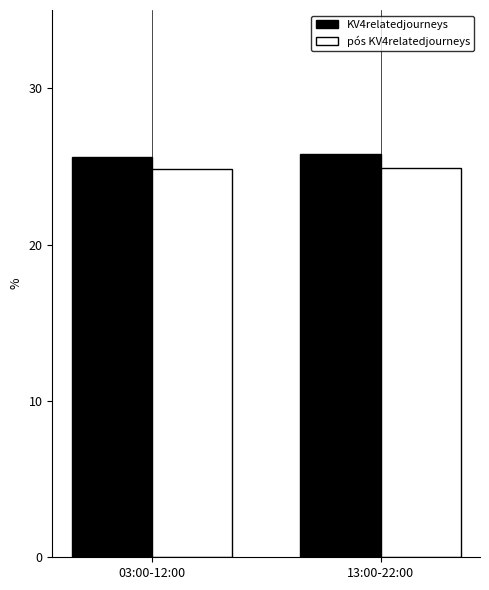

Which series has the largest total across all categories?

KV4relatedjourneys